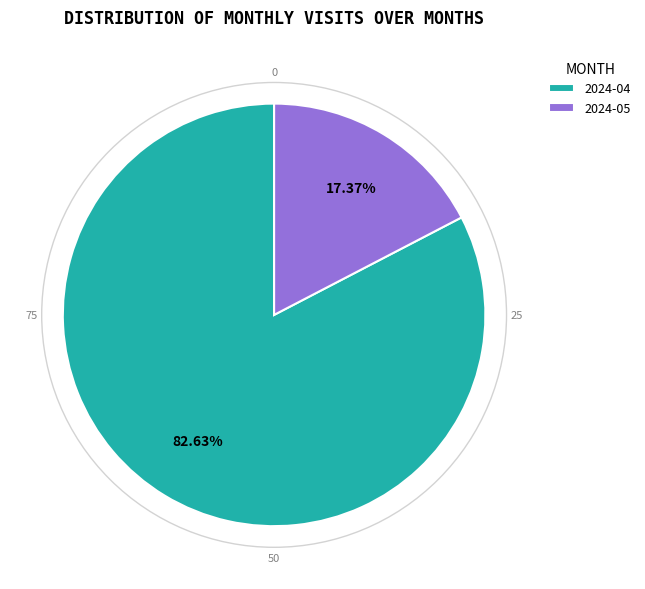

Is the sum of 2024-04 and 2024-05 greater than half?

Yes